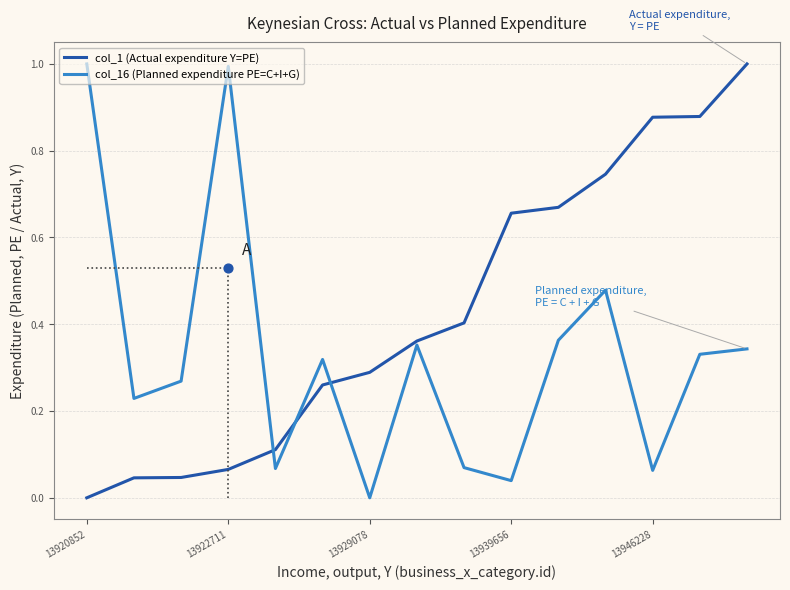

Is the value of col_1 (Actual expenditure Y=PE) at 13920852 greater than the value of col_16 (Planned expenditure PE=C+I+G) at 5?

No